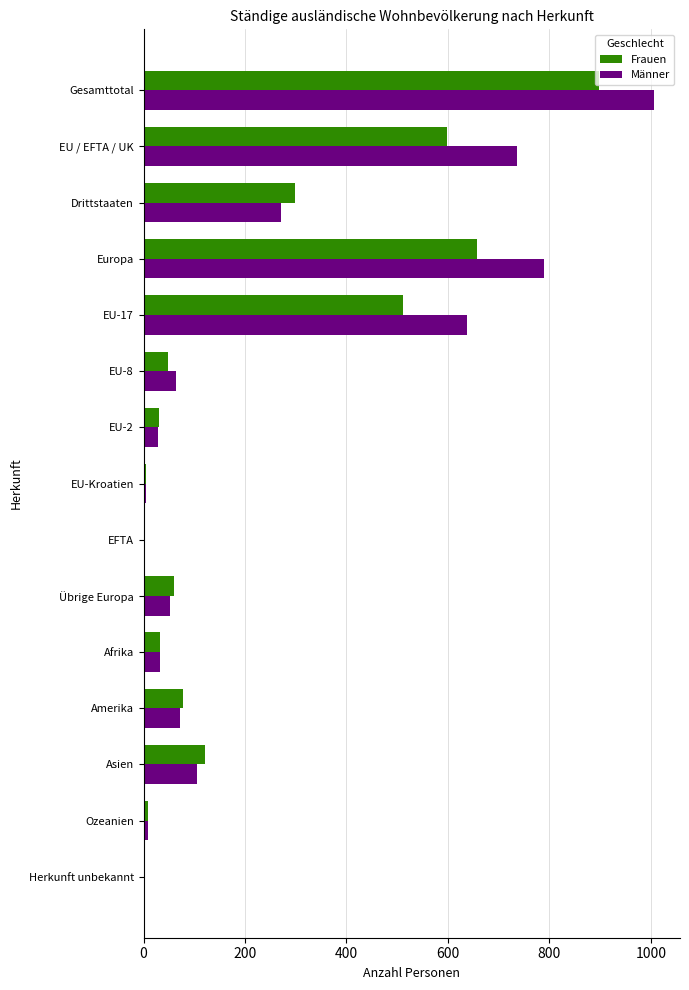

The Männer series shows 317 at Herkunft unbekannt. True or false?

False